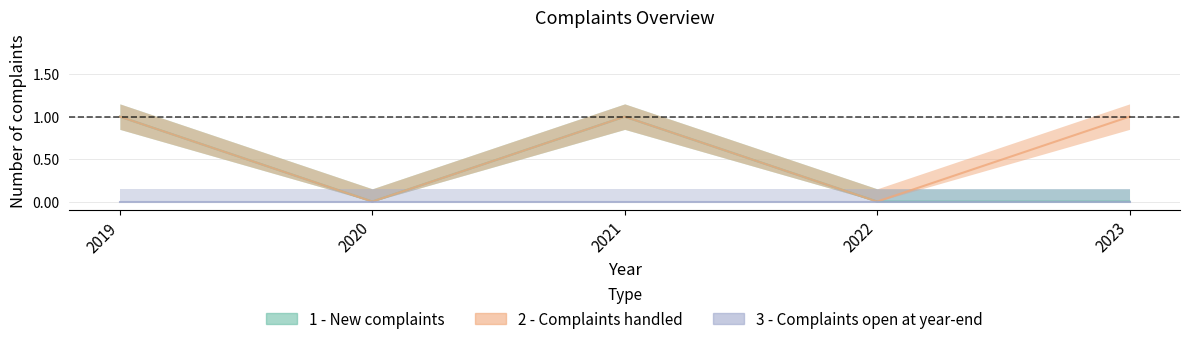

Is it true that 2 - Complaints handled equals 1 at 2023?

True